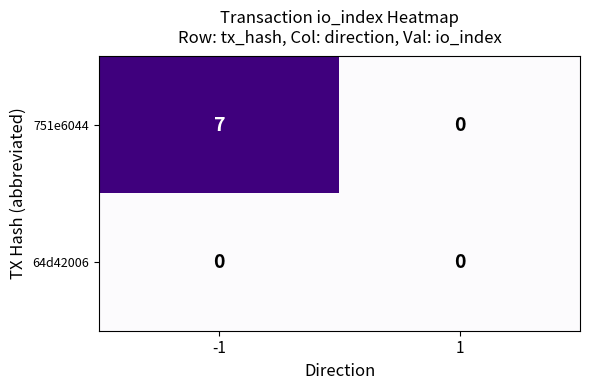

True or false: 64d42006 has a value of 0 at 1.

True